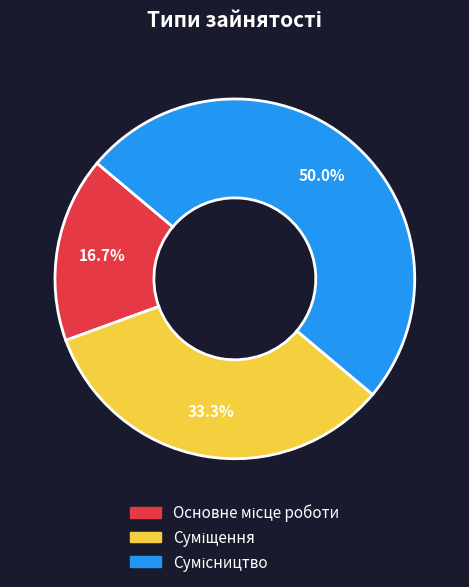

What is the largest slice in the pie chart?

Сумісництво